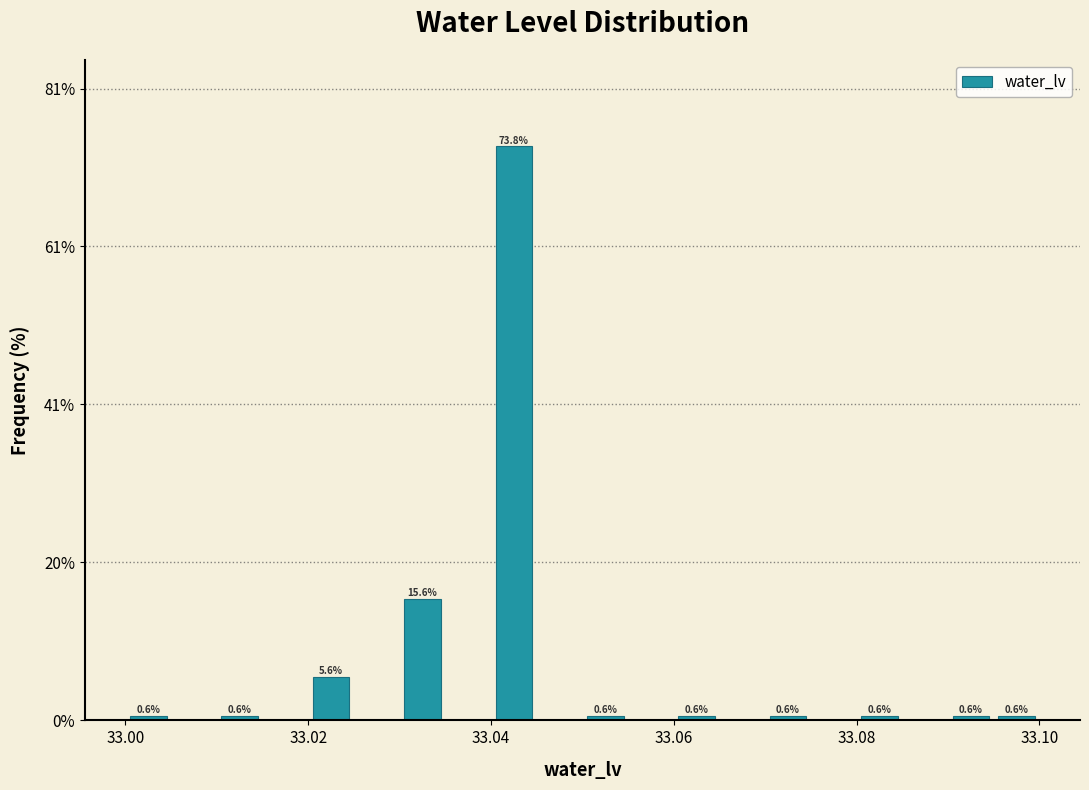

Read against the x-axis, roughly where is the centre of the tallest bar?

33.042